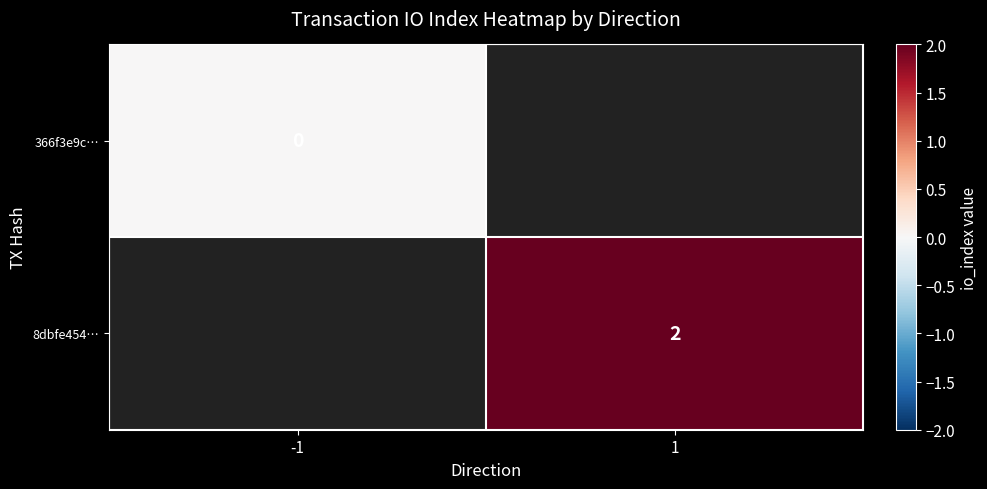

The value of 8dbfe454… at 1 is 2. True or false?

True